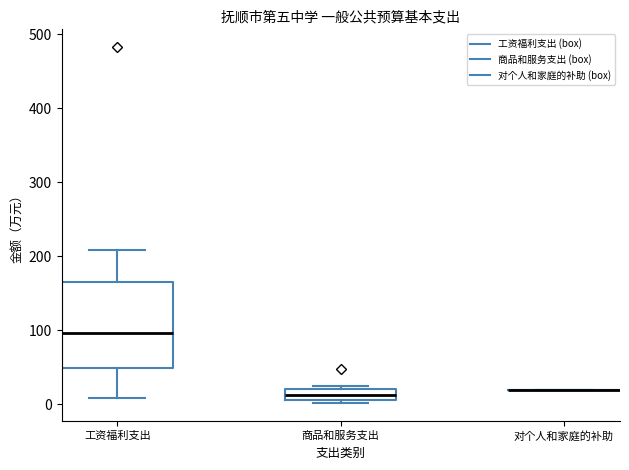

Where does the median line of the box for 工资福利支出 sit on the y-axis? The values are not printed on the chart, so give them approximately, as read against the axis.

100